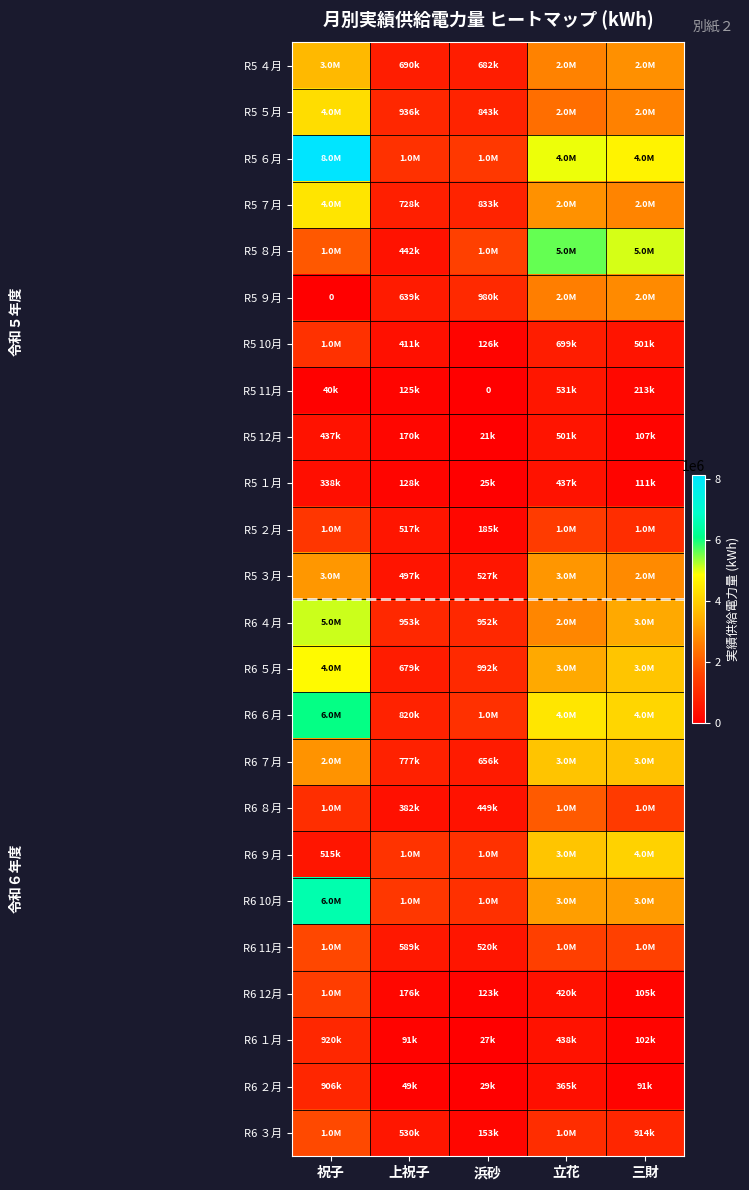

Rank the categories by R5 10月 value from highest to lowest.

祝子, 立花, 三財, 上祝子, 浜砂